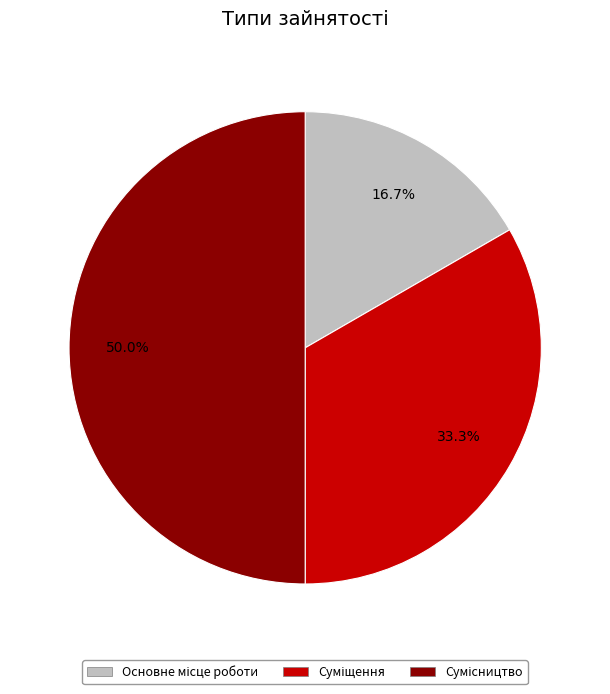

How many segments does this pie chart have?

3